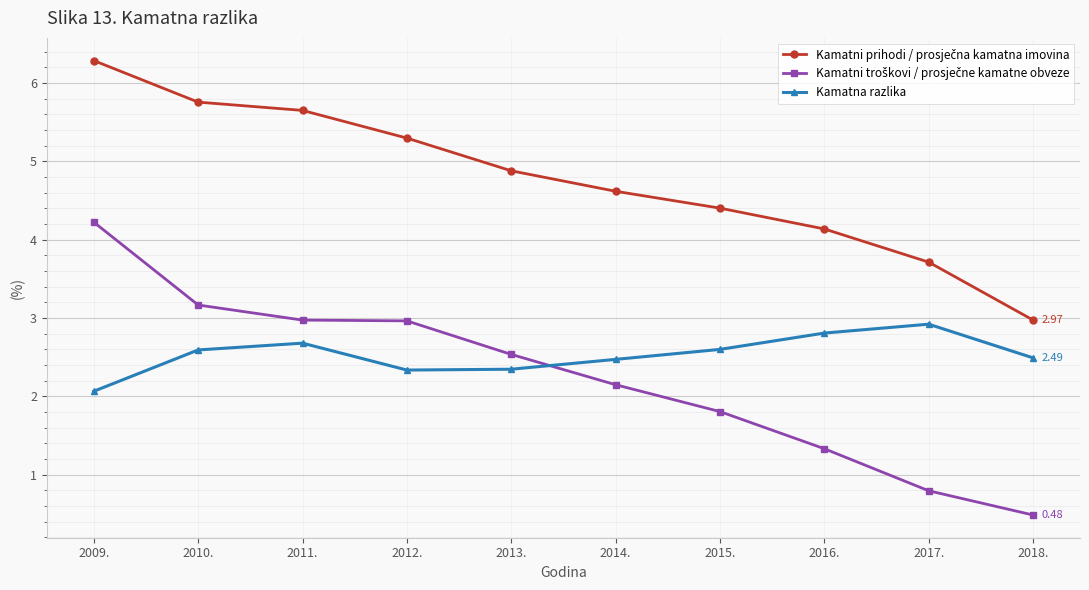

Is this an area chart (filled region under the line)?

No